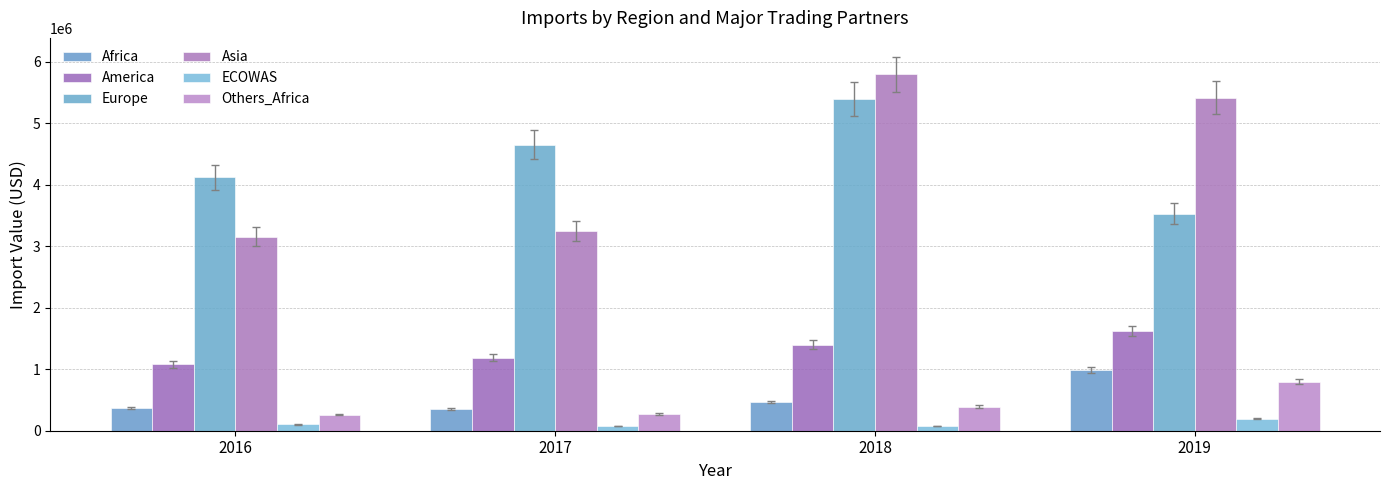

How many bars are there in total?

24